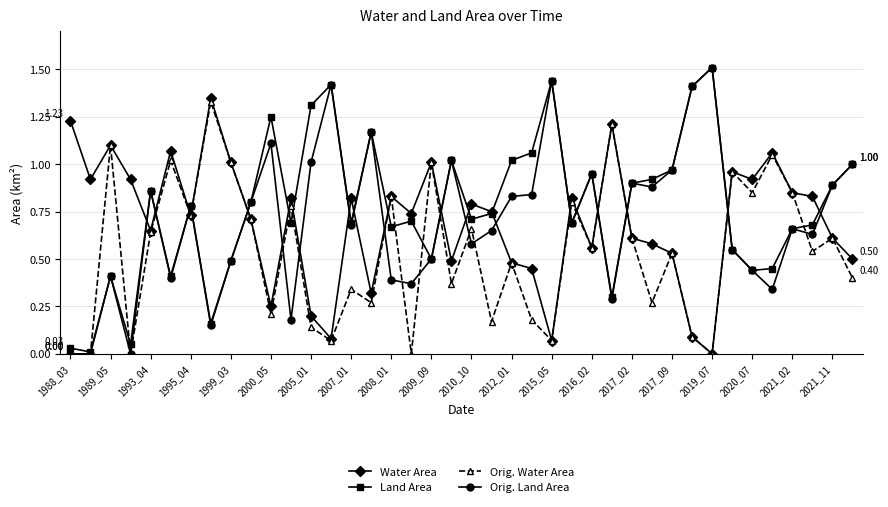

In Orig. Water Area, how many points are higher than both neighbors (excluding endpoints)?

15